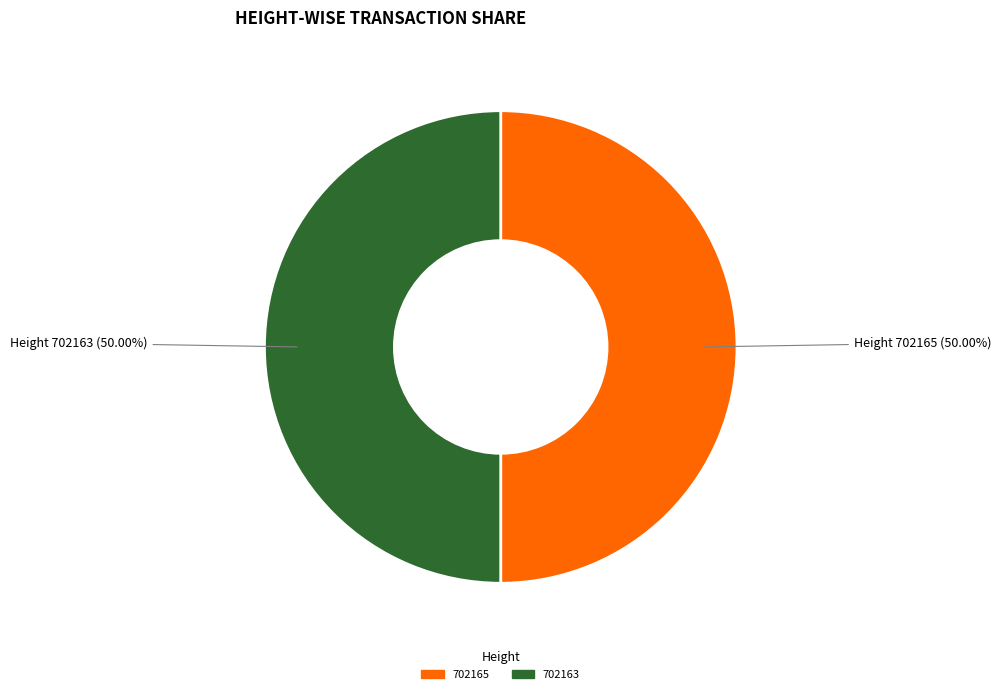

Is the sum of 702165 and 702163 greater than half?

Yes